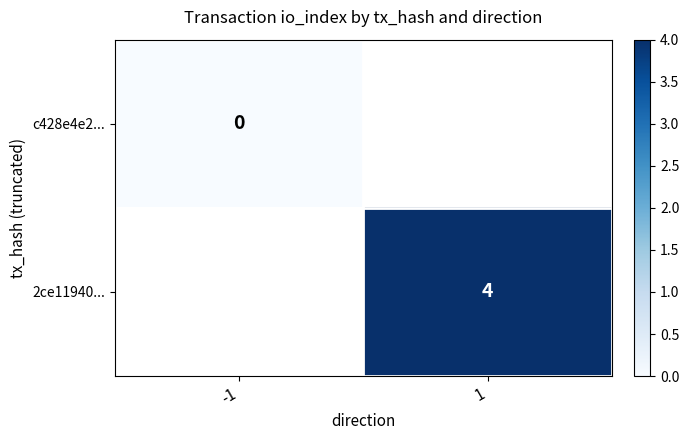

Which category has the highest value across all series?

1